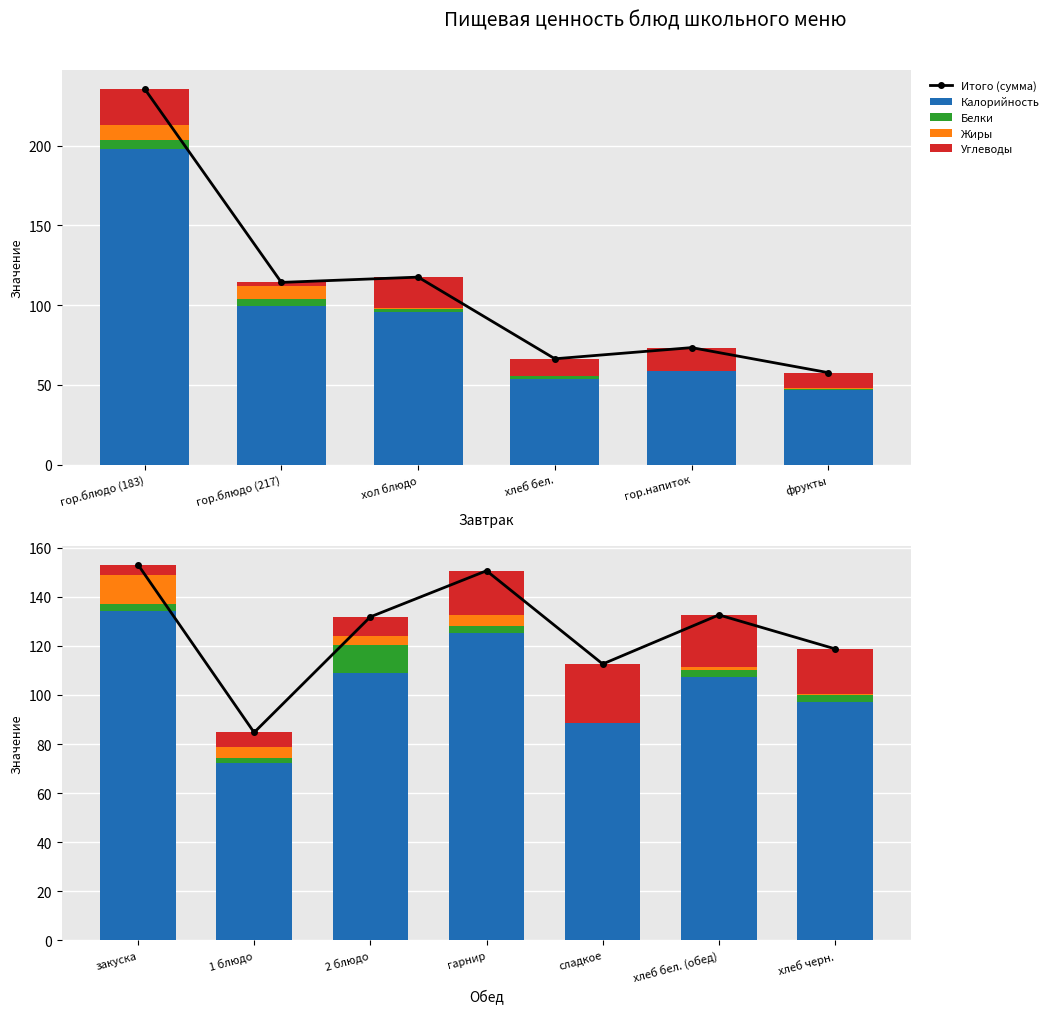

What is the label of the 4th bar from the left?

гарнир